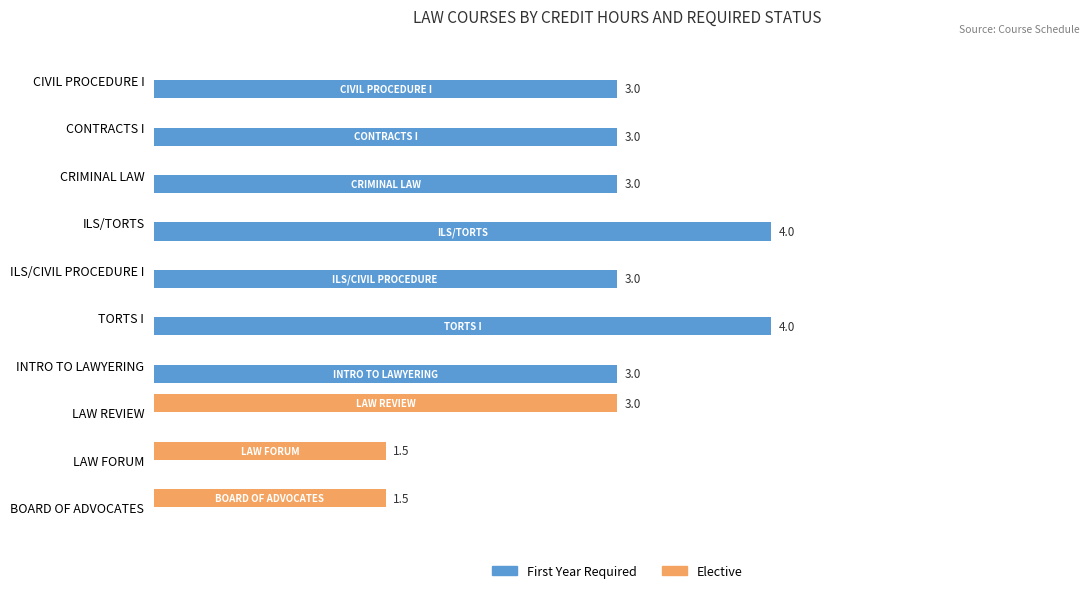

Is the value of Elective at LAW FORUM greater than the value of First Year Required at CRIMINAL LAW?

No